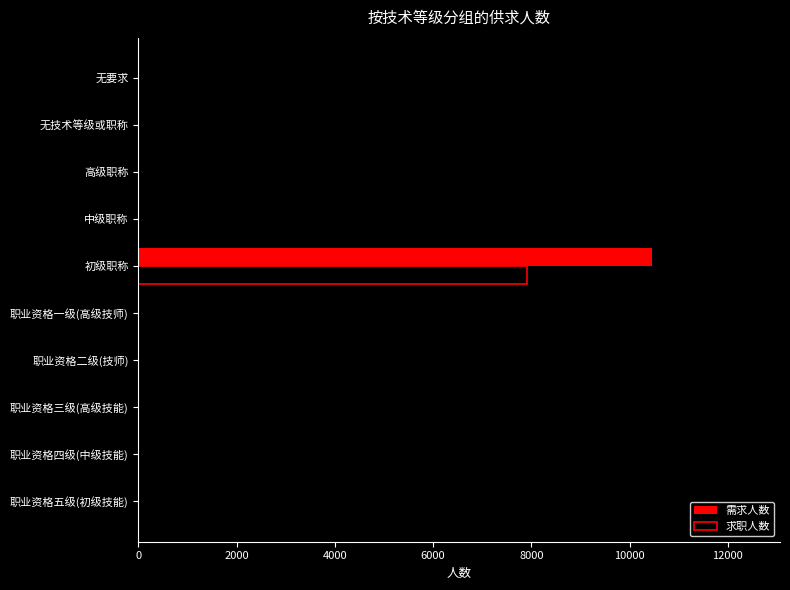

Between 初级职称 and 无要求, which series saw the biggest shift?

需求人数